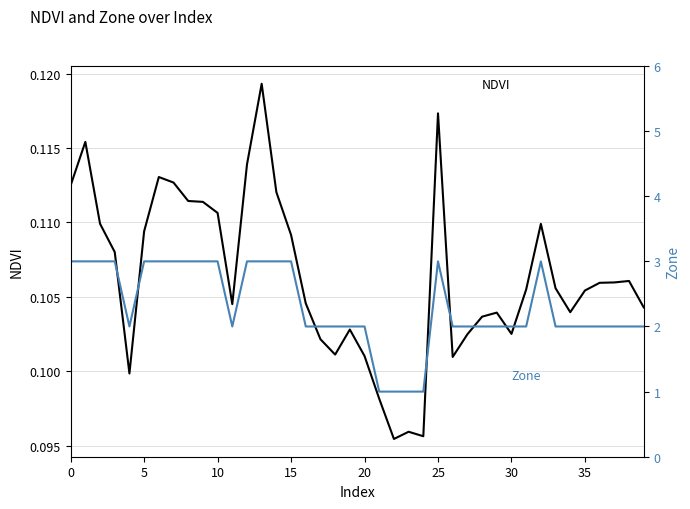

True or false: Zone has more than 0 interior local peaks.

True